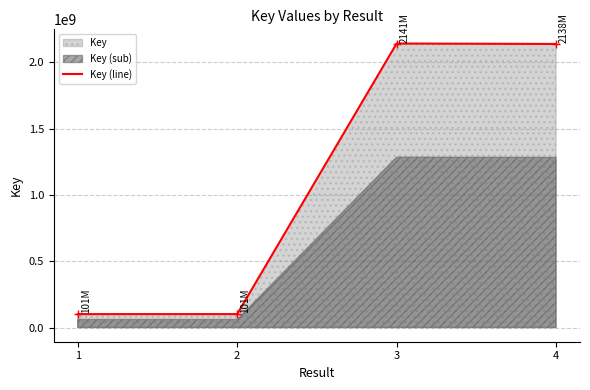

Is it true that the value at 2 is 149409413?

False